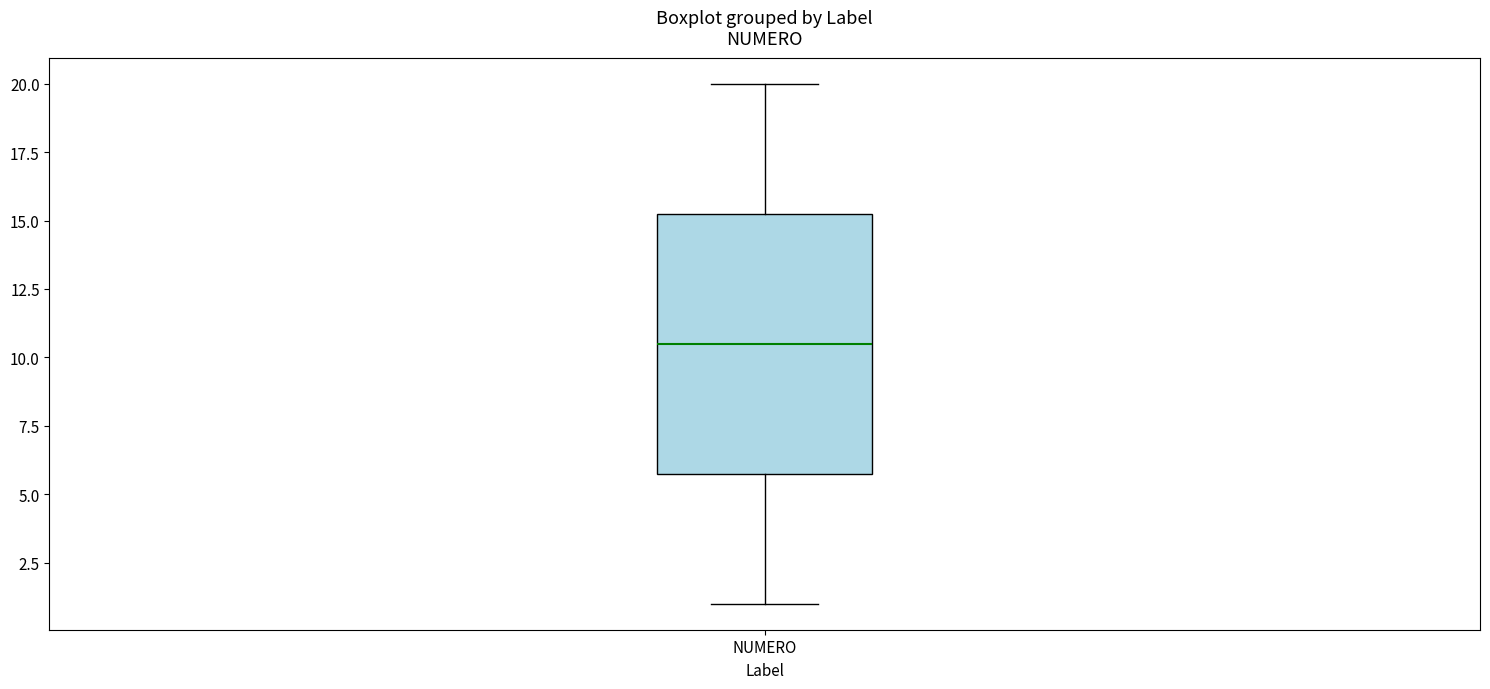

Transcribe this box plot: give where the median line is, the range the box spans, and where the two whiskers end, as read against the y-axis. The values are not printed on the chart, so give them approximately, as read against the axis.

median 10.5, box 6.0 to 15.5, whiskers 1.0 to 20.0